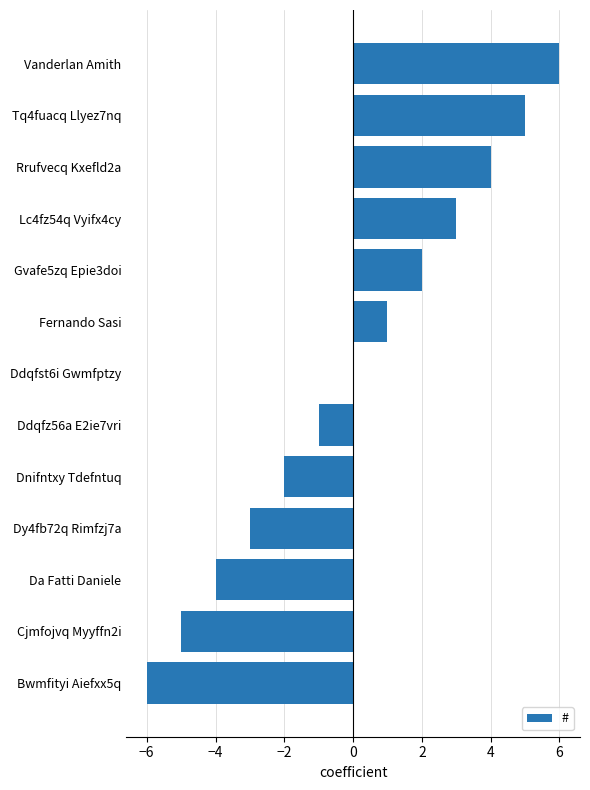

Which has a higher value, Da Fatti Daniele or Dnifntxy Tdefntuq?

Dnifntxy Tdefntuq